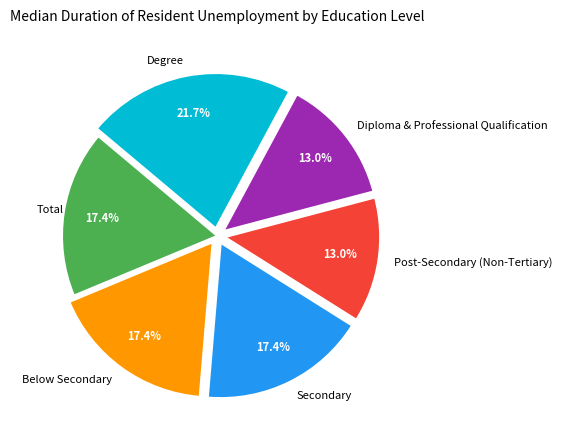

Approximately how many times larger is the value at Secondary compared to Diploma & Professional Qualification?

1.3